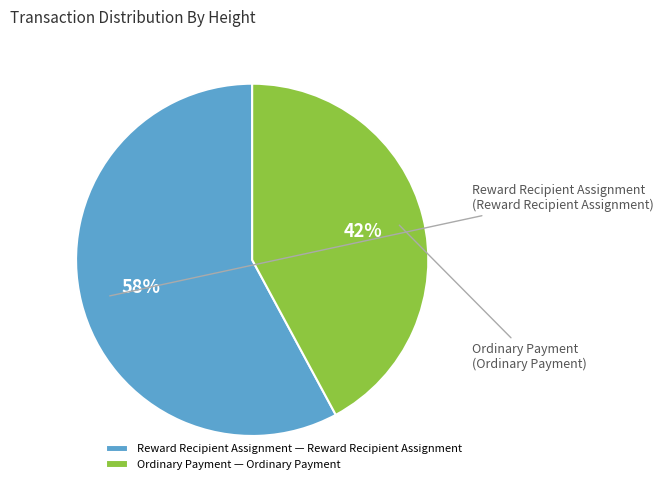

True or false: Ordinary Payment accounts for 42% of the total.

True